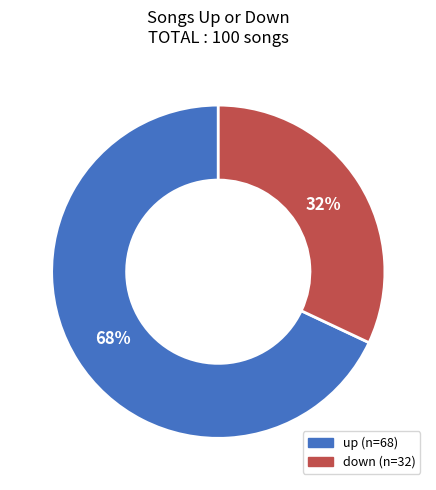

Combined, do up and down account for over 50%?

Yes